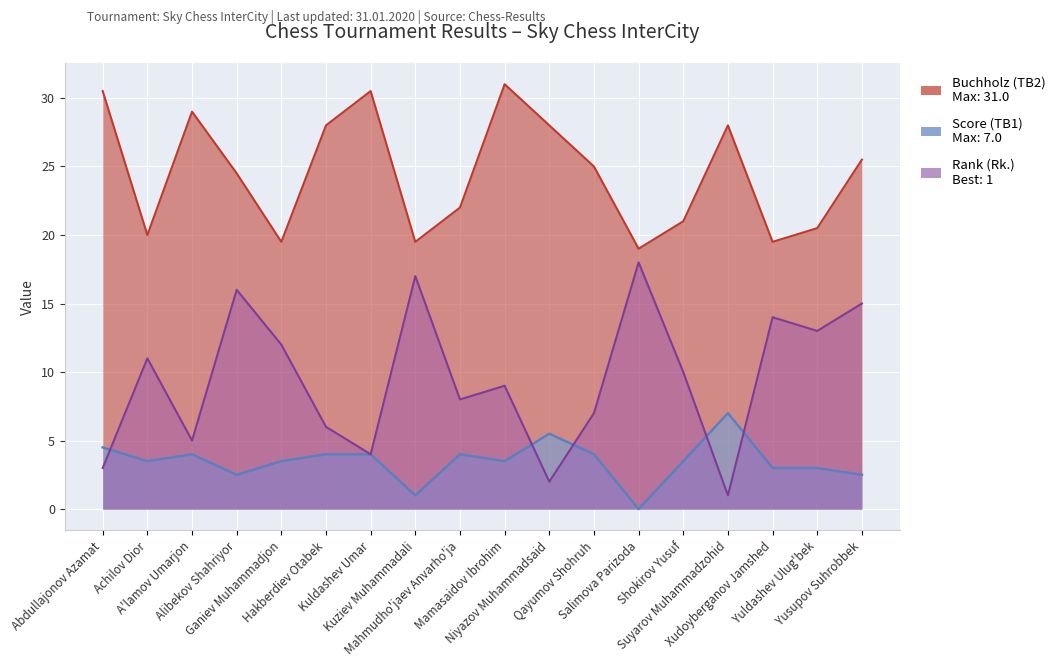

At which category is the sum across all series the highest?

Mamasaidov Ibrohim